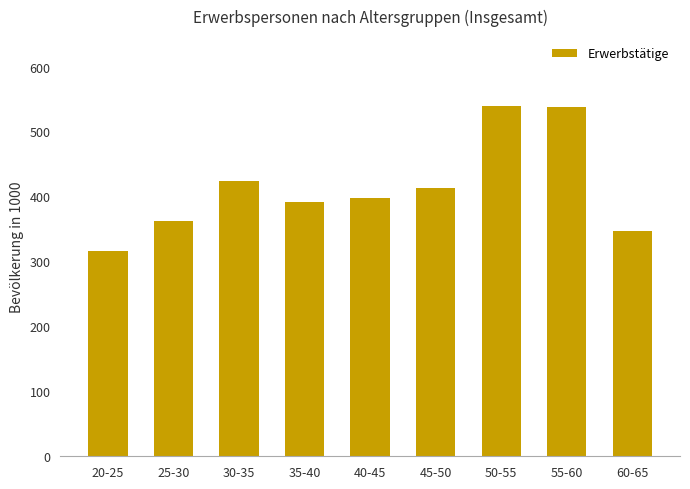

What is the label of the 4th bar from the right?

45-50